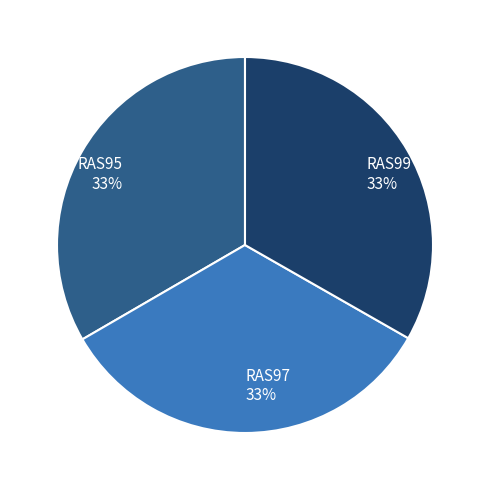

Count the number of slices in the pie.

3